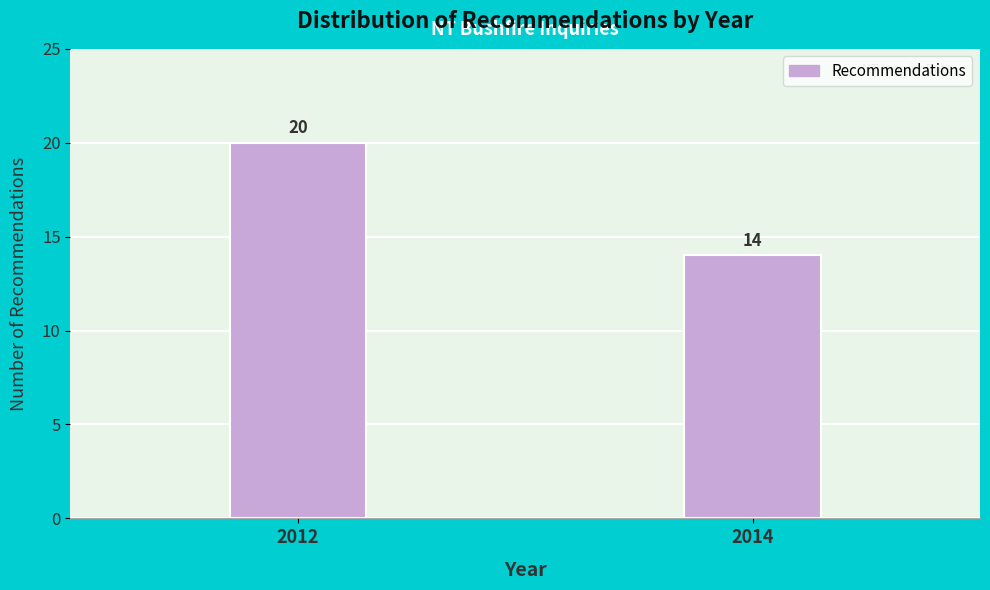

Reading left to right, list all the values displayed in this chart.

20	14